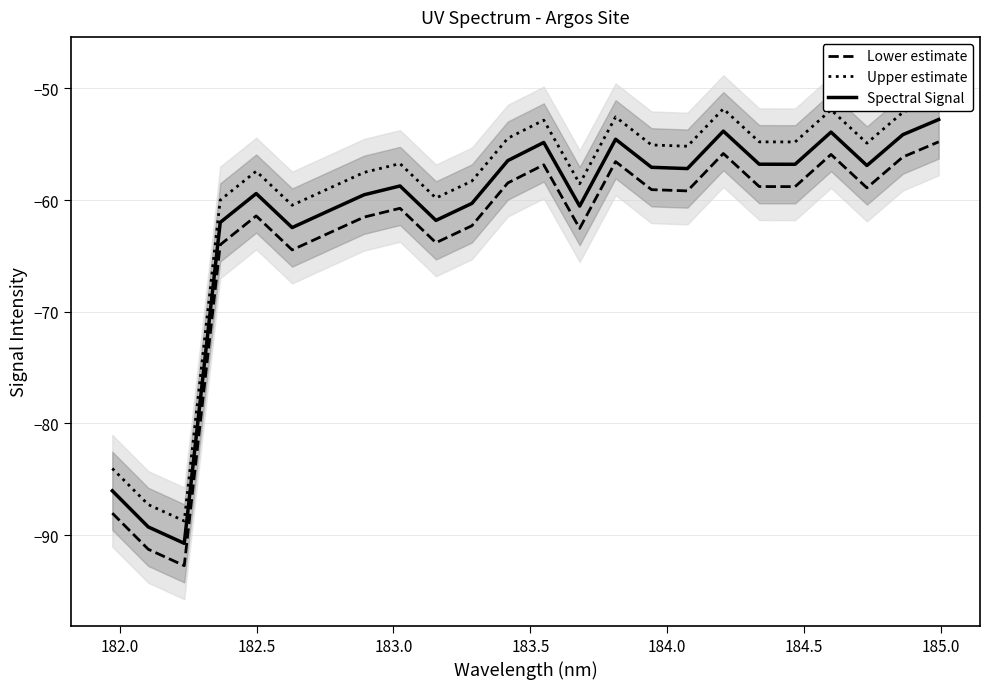

In Upper estimate, how many points are higher than both neighbors (excluding endpoints)?

6